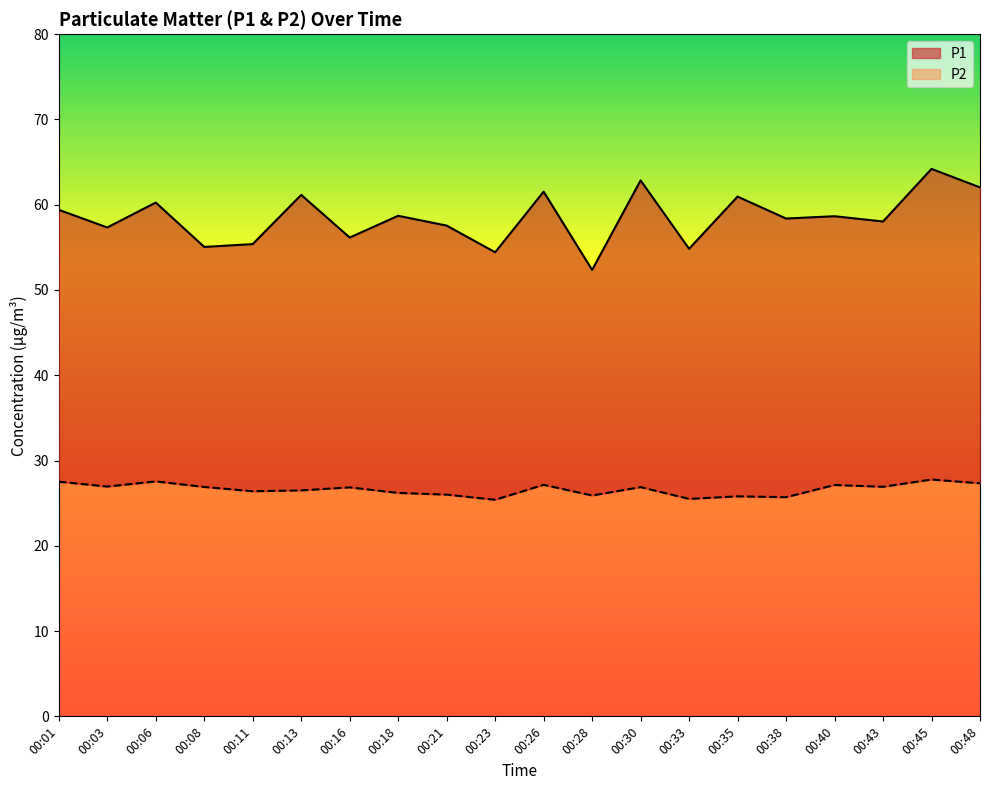

Where is P2 nearest to the value 26?

00:21